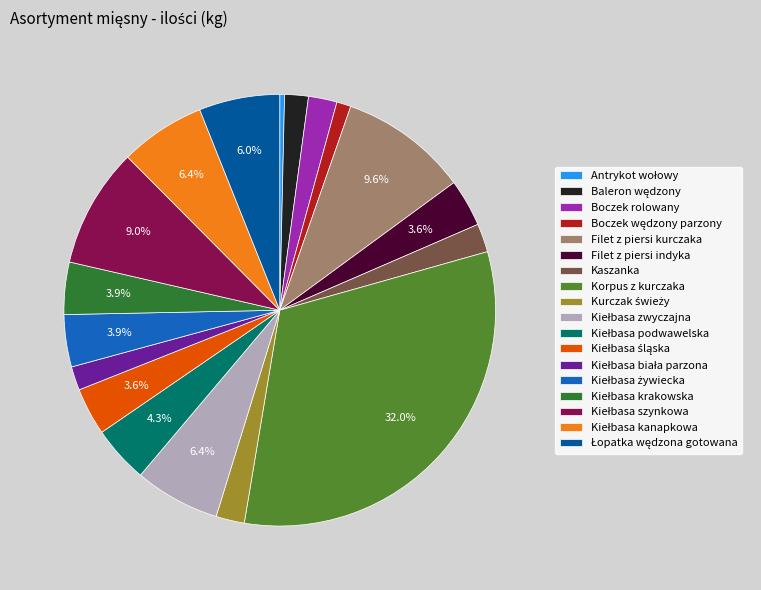

Count the number of slices in the pie.

18